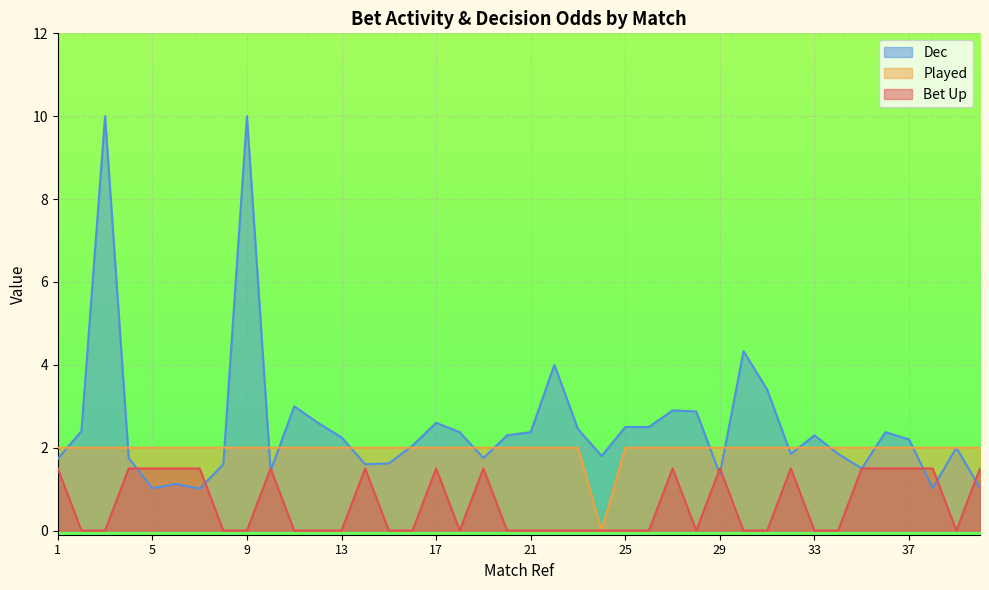

What is the average value of the Bet Up series?

0.6